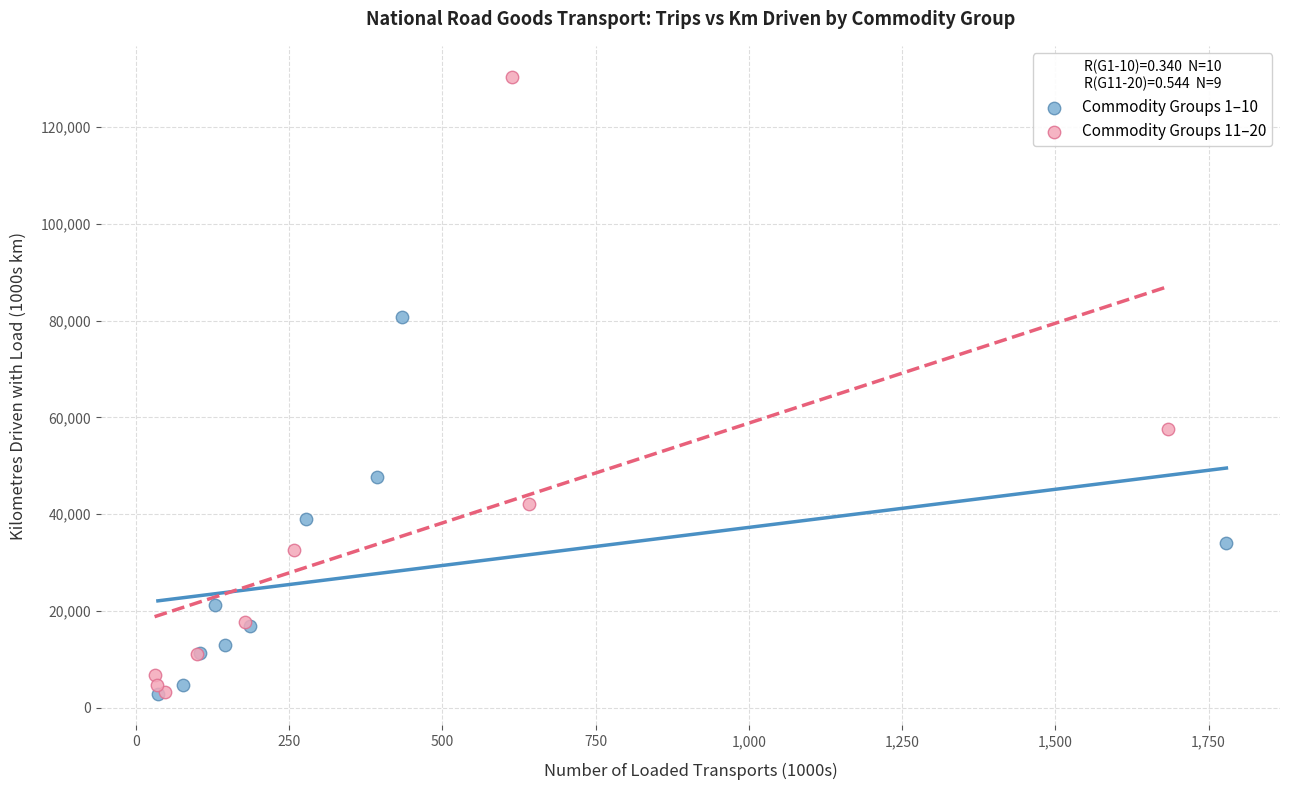

Which series reaches the maximum Y coordinate?

Commodity Groups 11–20